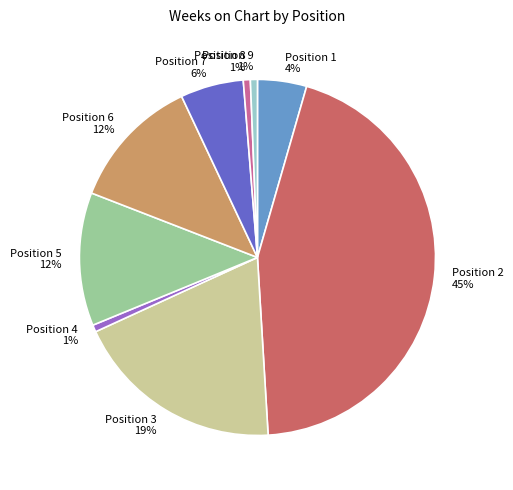

To the nearest percent, what percentage of the pie is Position 2?

45%